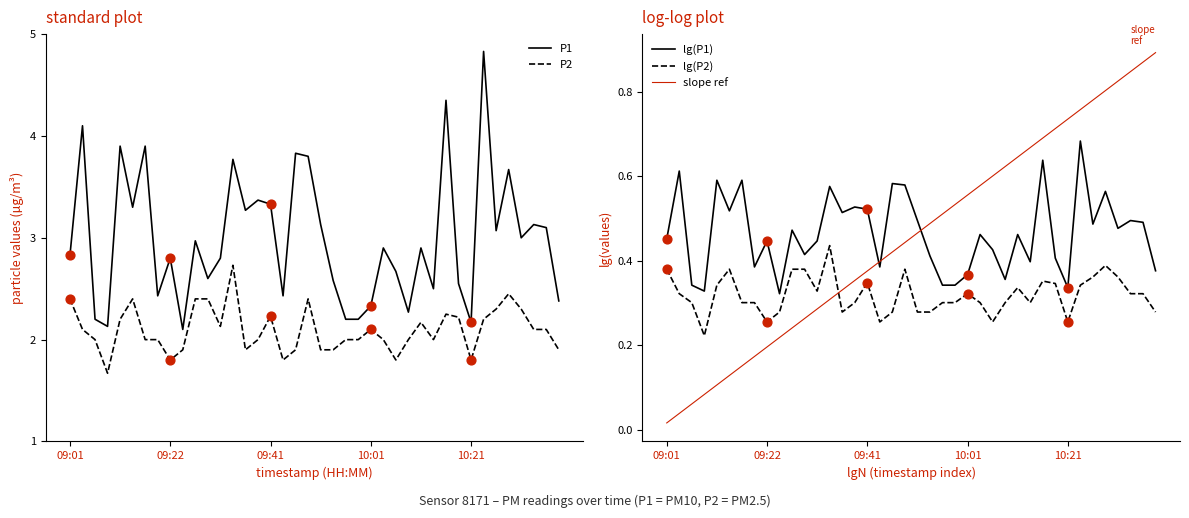

Which series has the largest total across all categories?

P1